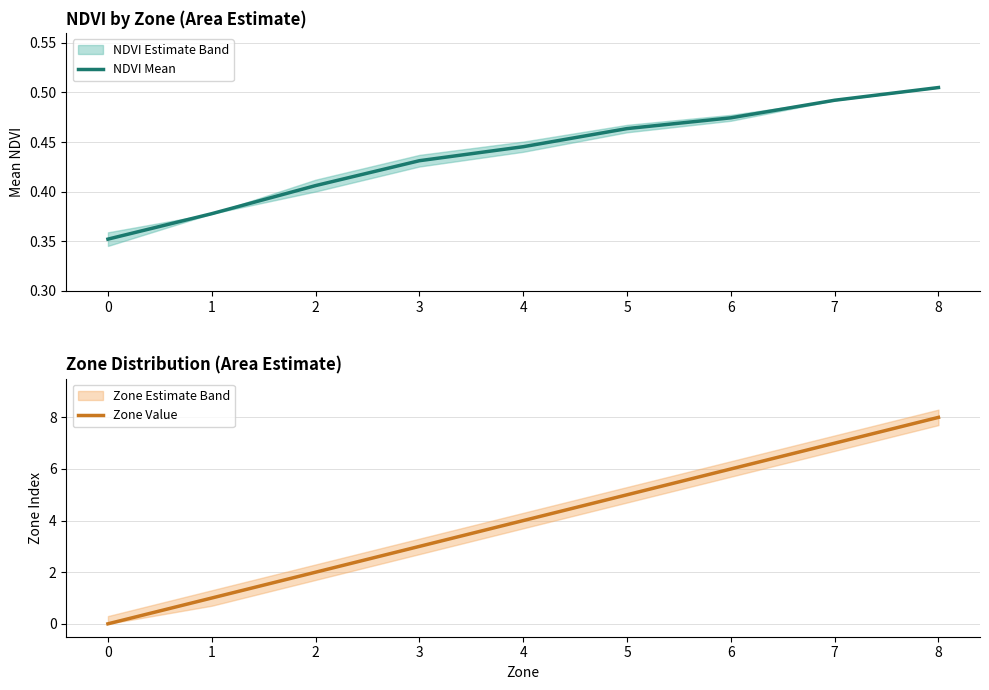

Rank the series by their maximum value, from lowest to highest.

NDVI Mean, Zone Value